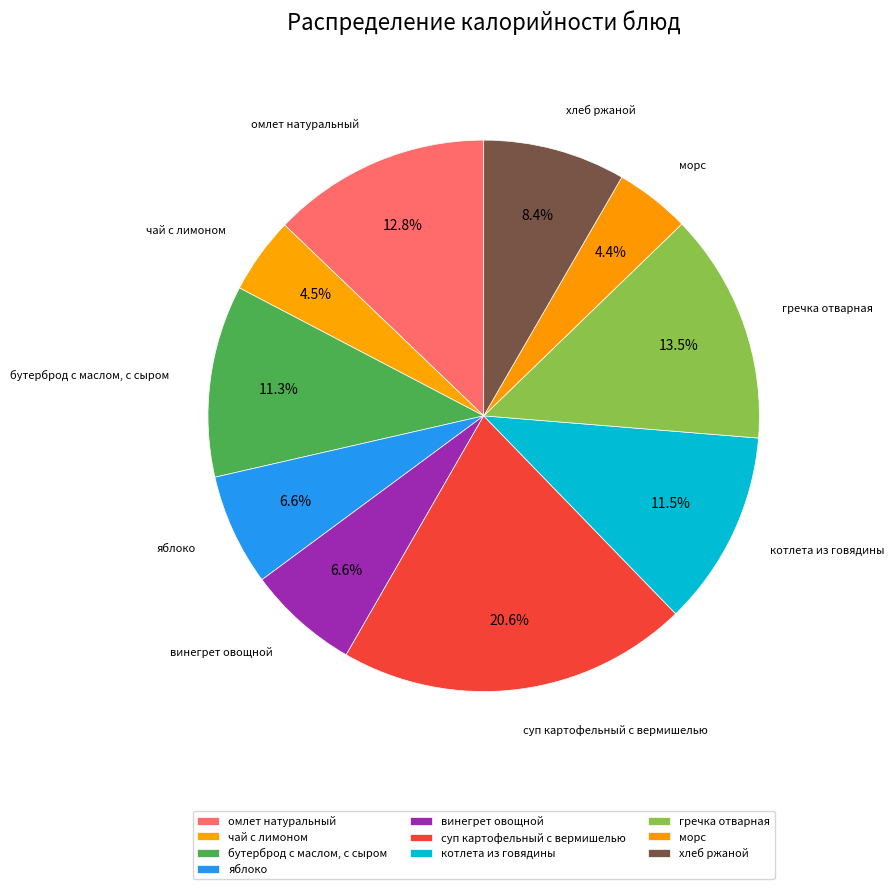

Which has a higher value, суп картофельный с вермишелью or гречка отварная?

суп картофельный с вермишелью